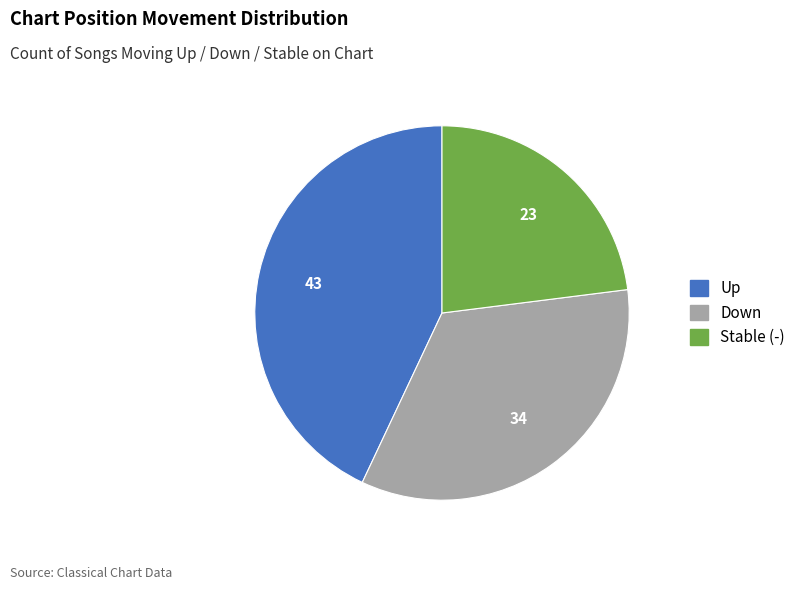

Is there any slice that represents more than half of the pie?

No